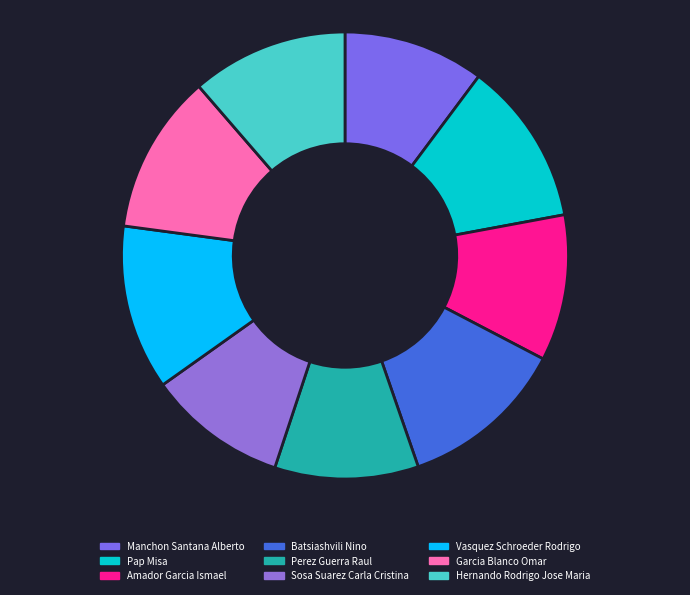

Rank the categories by value from lowest to highest.

Sosa Suarez Carla Cristina, Manchon Santana Alberto, Perez Guerra Raul, Amador Garcia Ismael, Hernando Rodrigo Jose Maria, Garcia Blanco Omar, Pap Misa, Vasquez Schroeder Rodrigo, Batsiashvili Nino